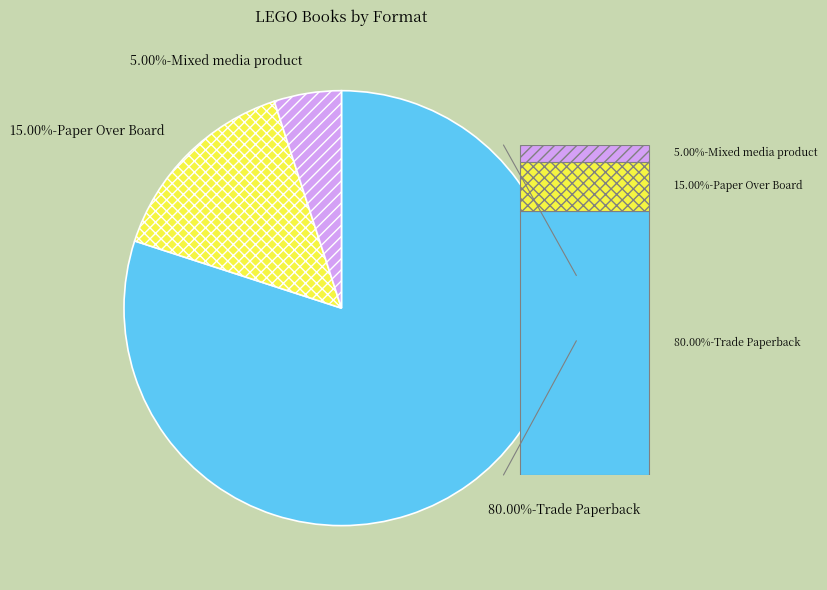

What percentage is the Mixed media product slice, to the nearest percent?

5%